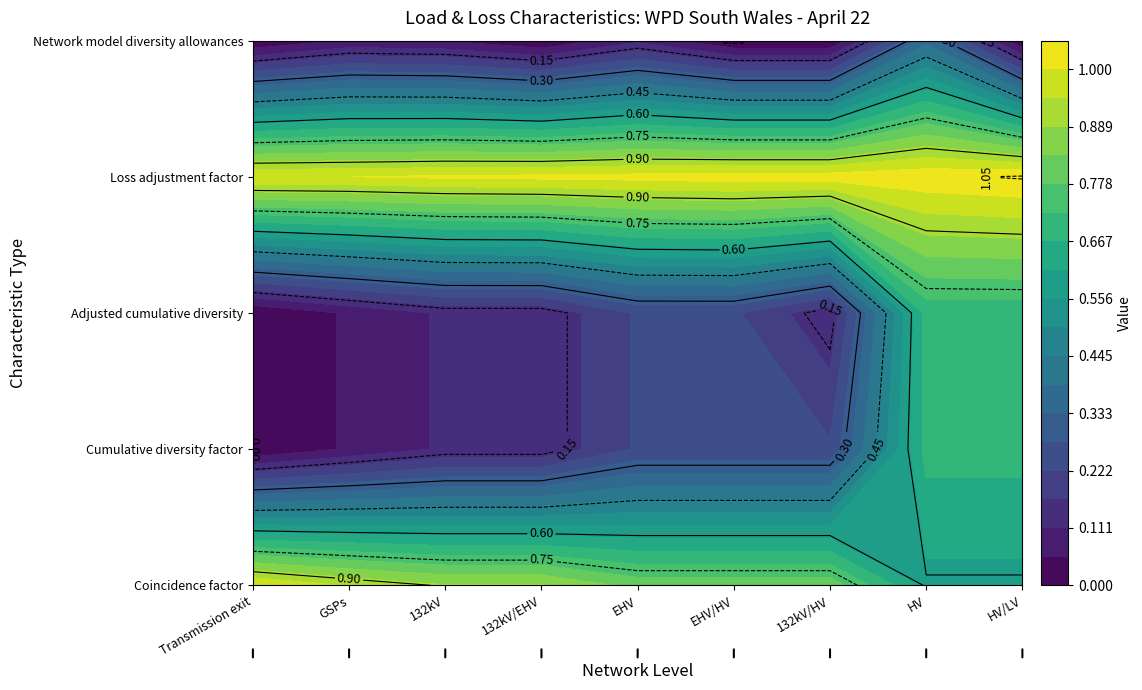

What is the sum of all Loss adjustment factor values?

9.2